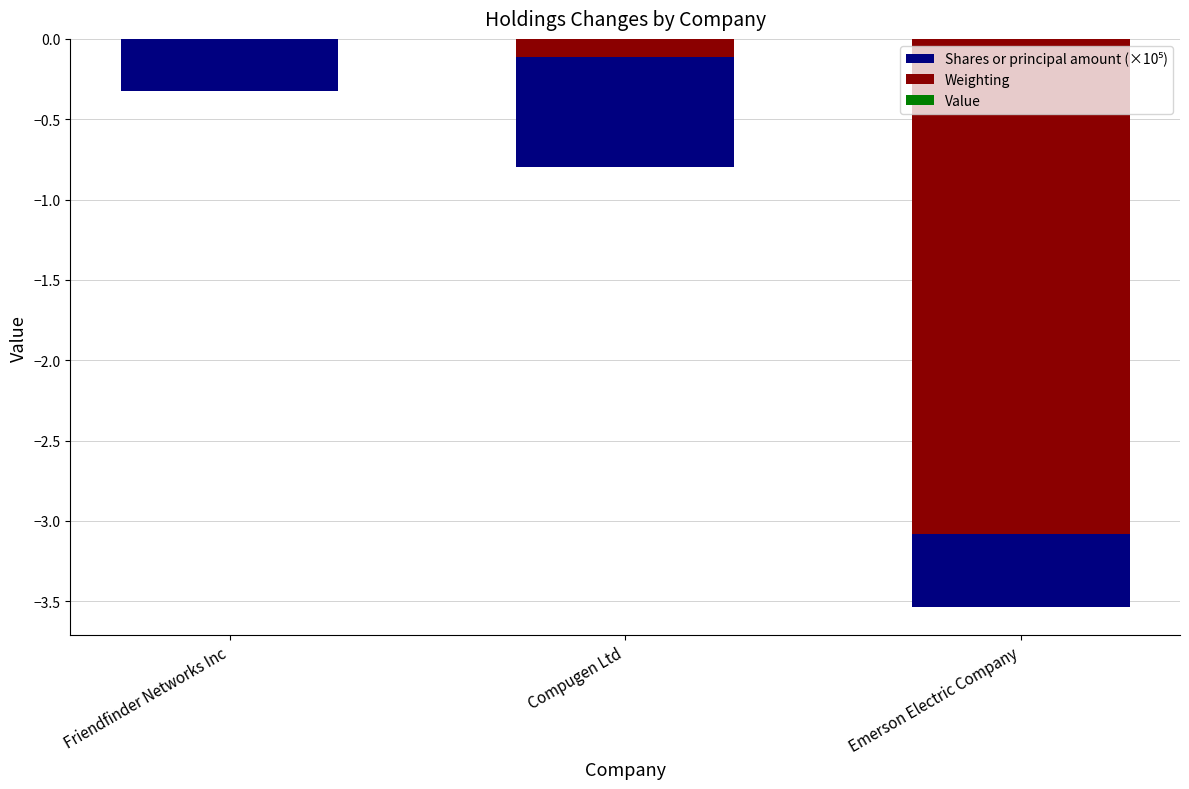

Reading left to right, what are all the values shown in this chart?

Shares or principal amount (×10⁵): Friendfinder Networks Inc=-0.3	Compugen Ltd=-0.8	Emerson Electric Company=-3.5
Weighting: Friendfinder Networks Inc=0.0	Compugen Ltd=-0.1	Emerson Electric Company=-3.1
Value: Friendfinder Networks Inc=0.0	Compugen Ltd=0.0	Emerson Electric Company=0.0